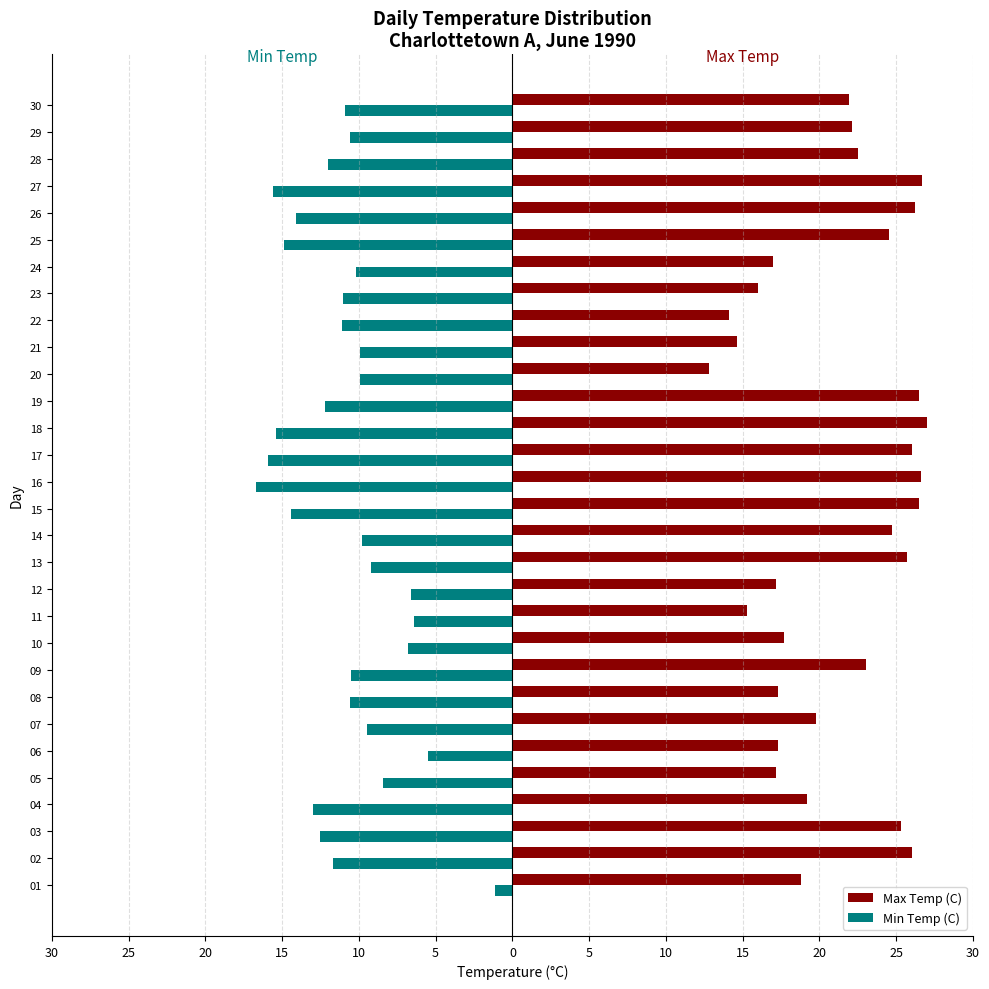

What are all the series names shown in the legend?

Max Temp (C), Min Temp (C)